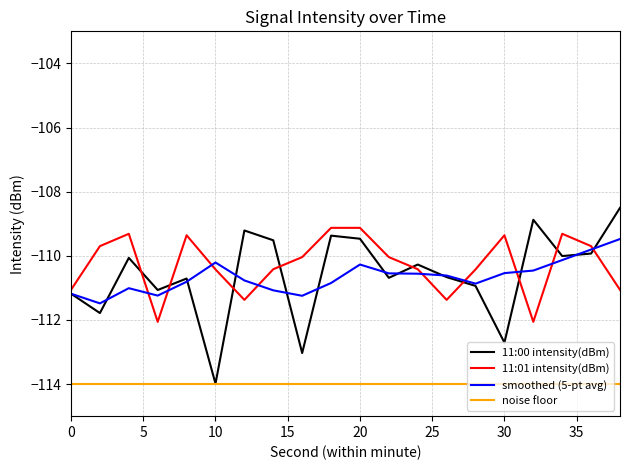

How many lines are shown in the chart?

4